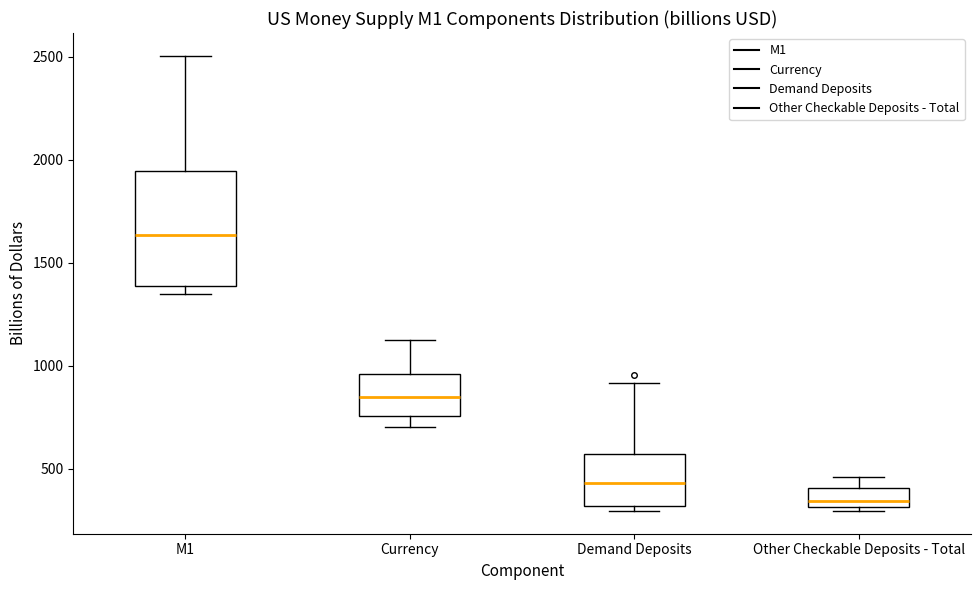

Which box's median line is the lowest?

Other Checkable Deposits - Total